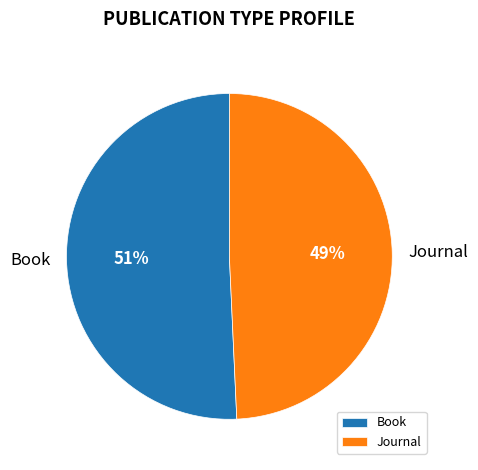

To the nearest percent, what is the average slice percentage?

50%